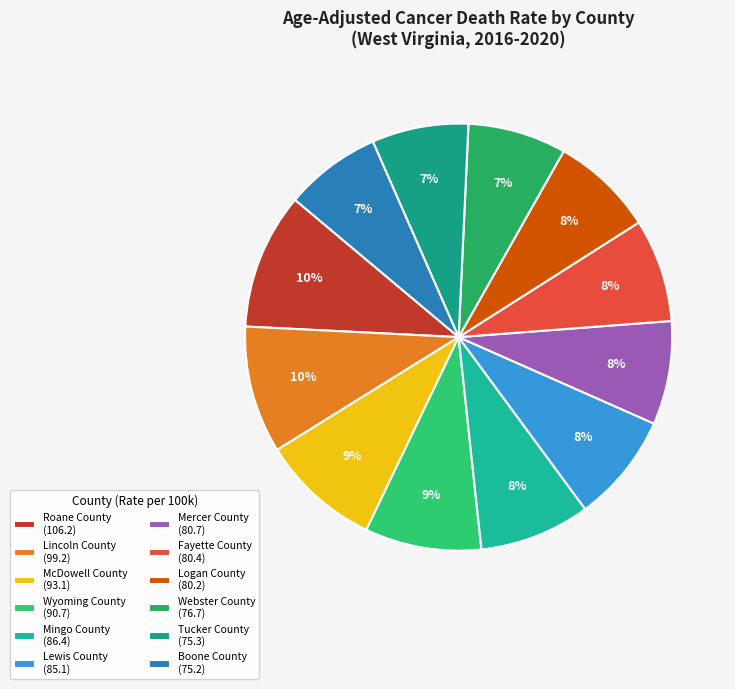

What percentage is the McDowell County slice, to the nearest percent?

9%